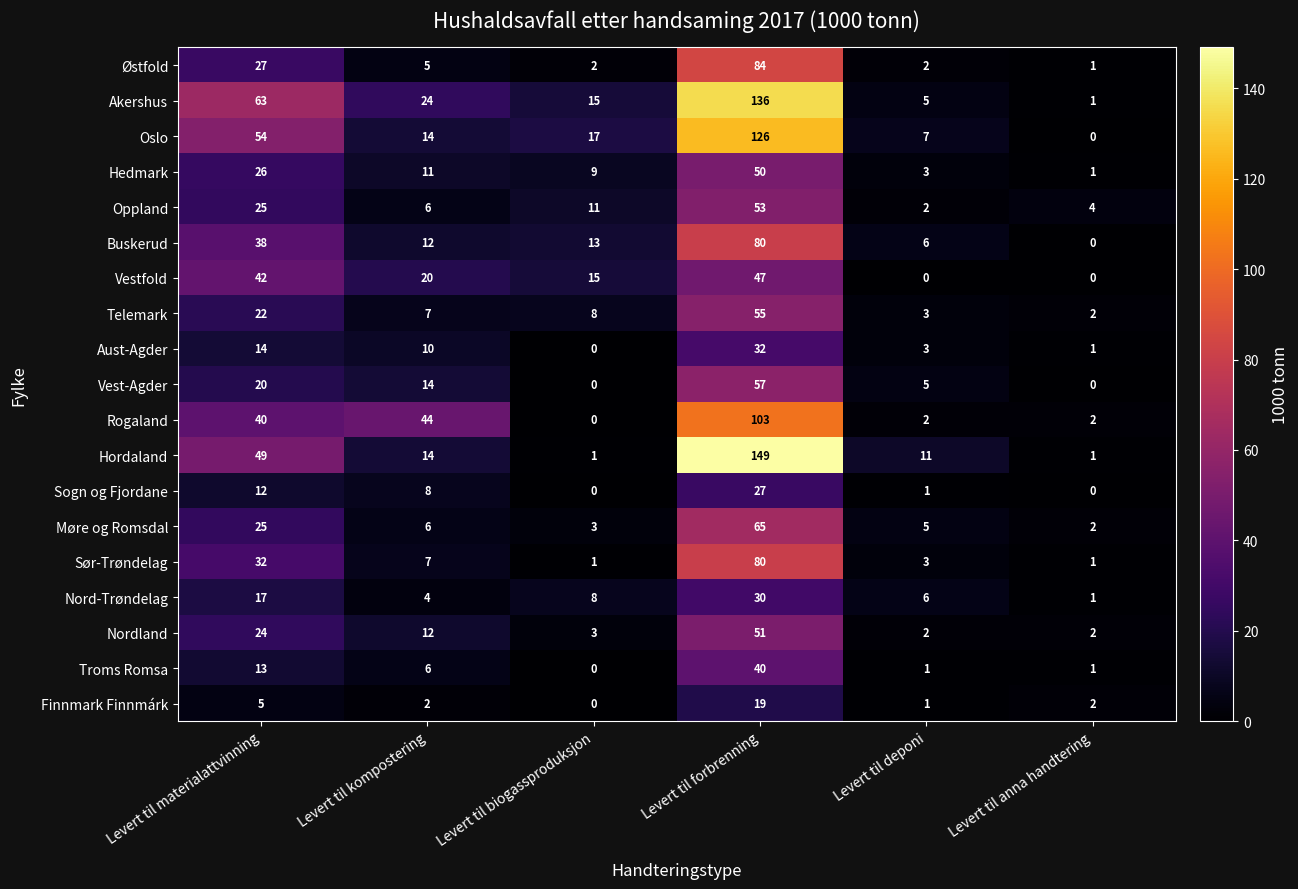

At which label does Troms Romsa reach its minimum?

Levert til biogassproduksjon